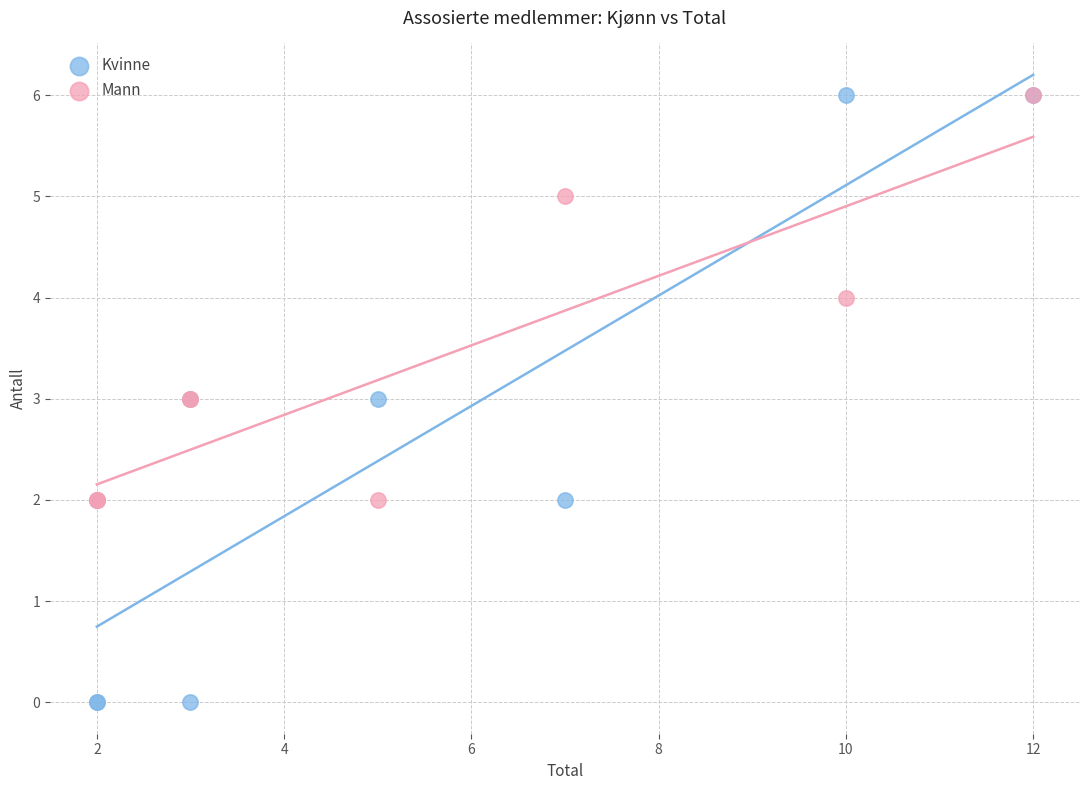

What are all the series names shown in the legend?

Kvinne, Mann